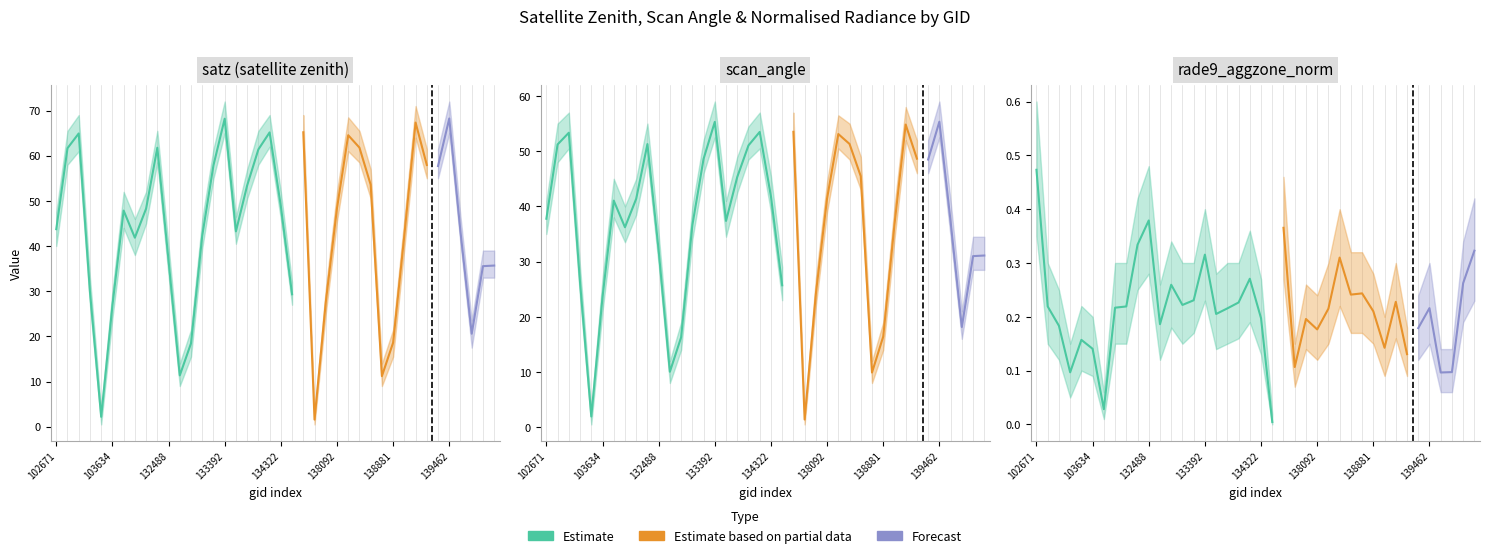

What is the value of the satz point at the 35th from the left?

57.7